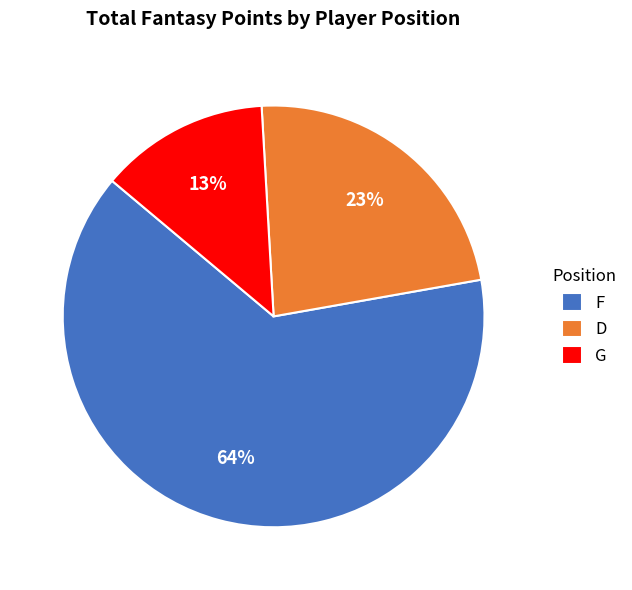

What is the largest slice in the pie chart?

F